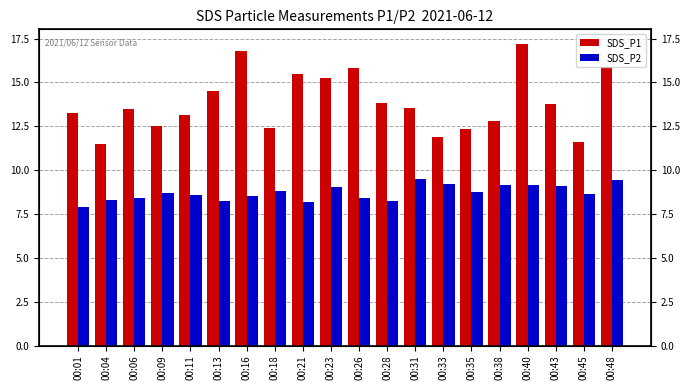

Which series has the largest total across all categories?

SDS_P1